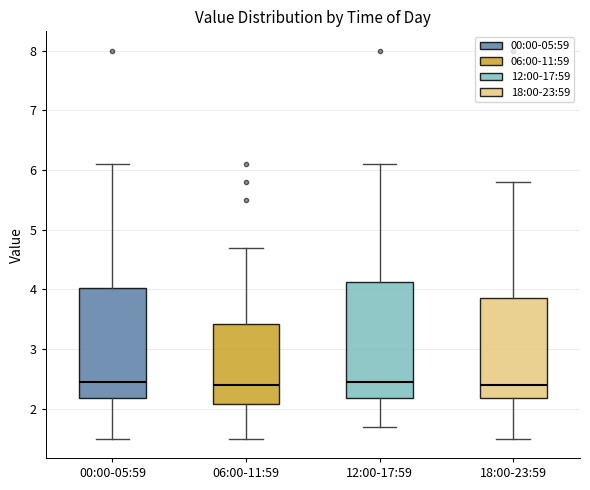

Reading left to right, read every box against the y-axis: the position of its median line, the range the box covers, and the ends of its whiskers. The values are not printed on the chart, so give them approximately, as read against the axis.

00:00-05:59: median 2.5, box 2.2 to 4.0, whiskers 1.5 to 6.1
06:00-11:59: median 2.4, box 2.1 to 3.4, whiskers 1.5 to 4.7
12:00-17:59: median 2.5, box 2.2 to 4.1, whiskers 1.7 to 6.1
18:00-23:59: median 2.4, box 2.2 to 3.9, whiskers 1.5 to 5.8